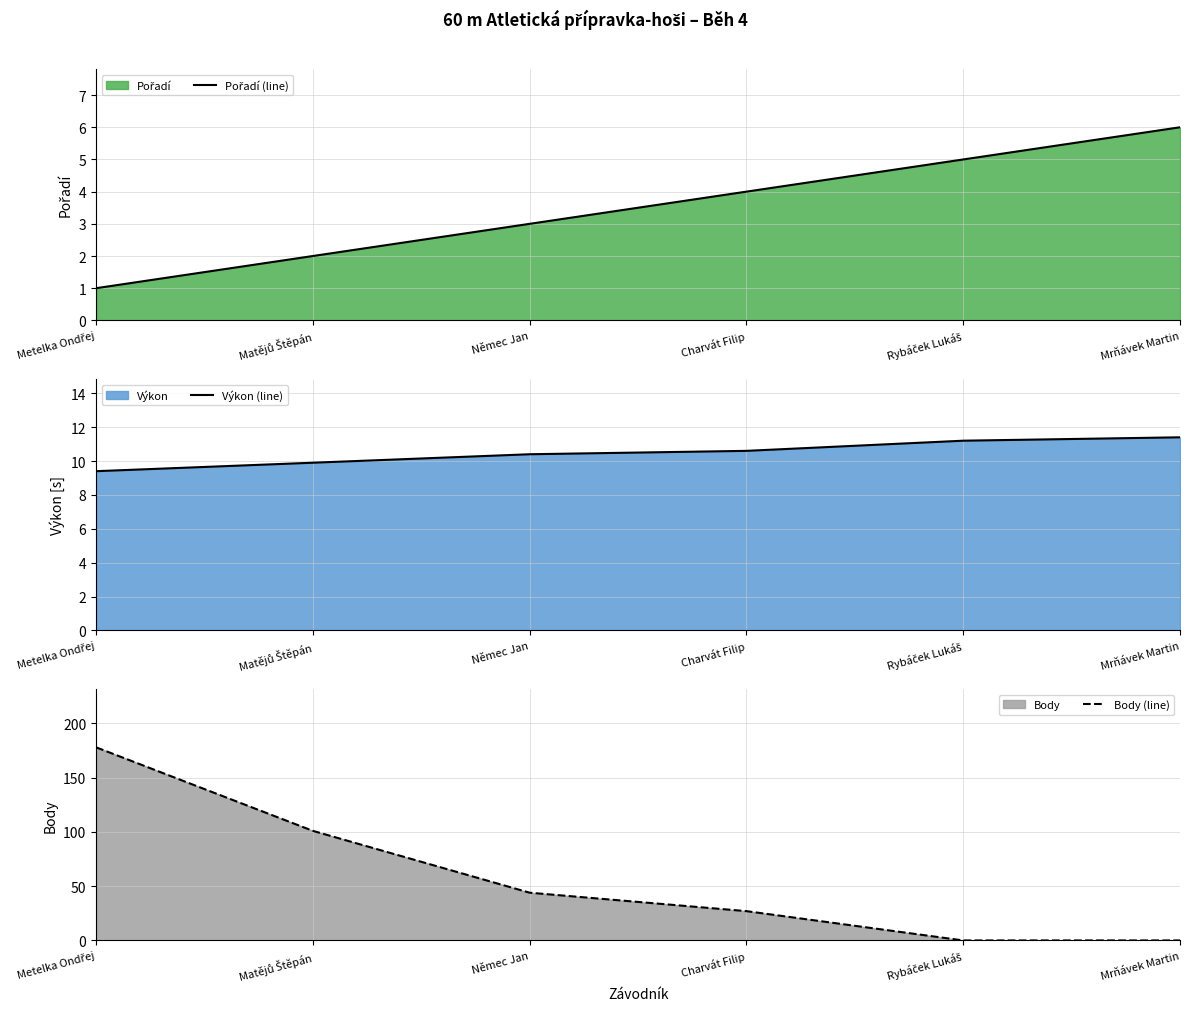

Reading right to left, list all the values displayed in this chart.

Pořadí (line): 6.0	5.0	4.0	3.0	2.0	1.0
Výkon (line): 11.4	11.2	10.6	10.4	9.9	9.4
Body (line): 0.0	0.0	27.0	44.0	101.0	178.0